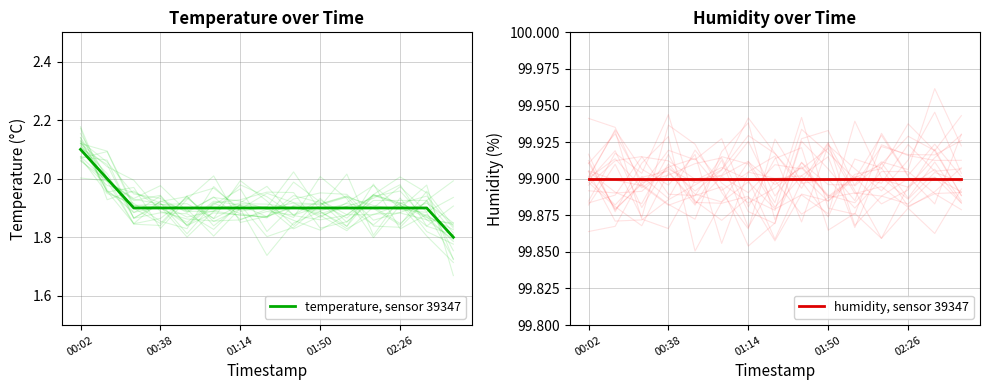

Rank the series by their maximum value, from lowest to highest.

temperature, sensor 39347, humidity, sensor 39347